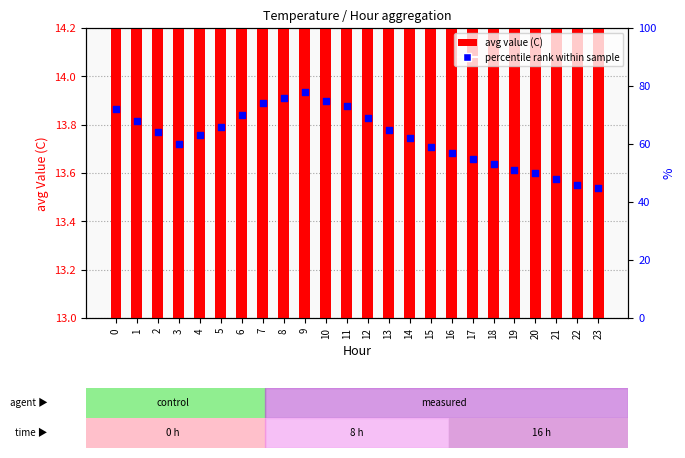

At which category is the sum across all series the highest?

9